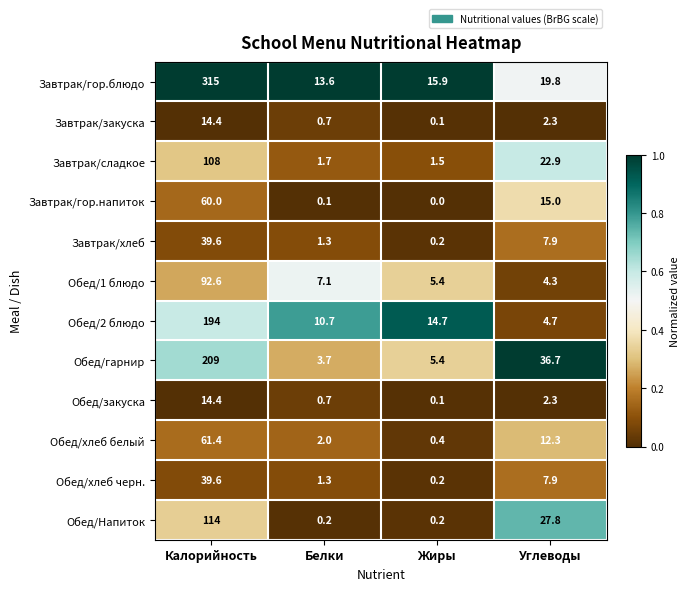

The Обед/Напиток series shows 8.6 at Углеводы. True or false?

False